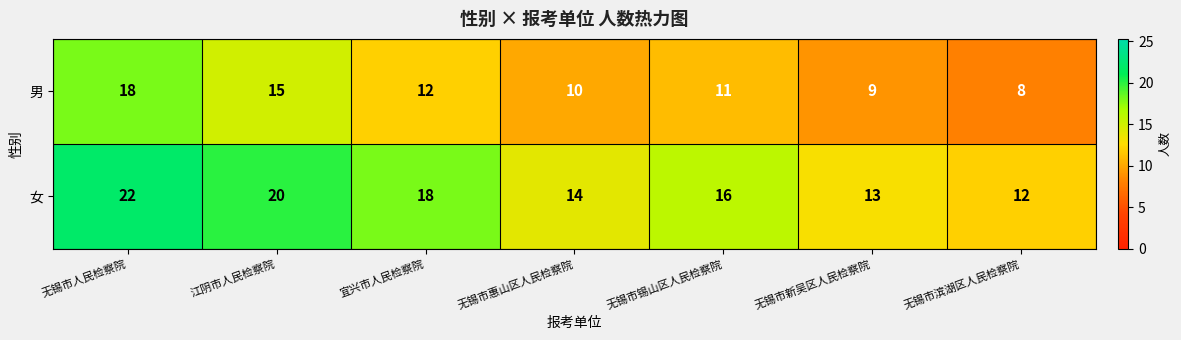

Which series has the largest total across all categories?

女